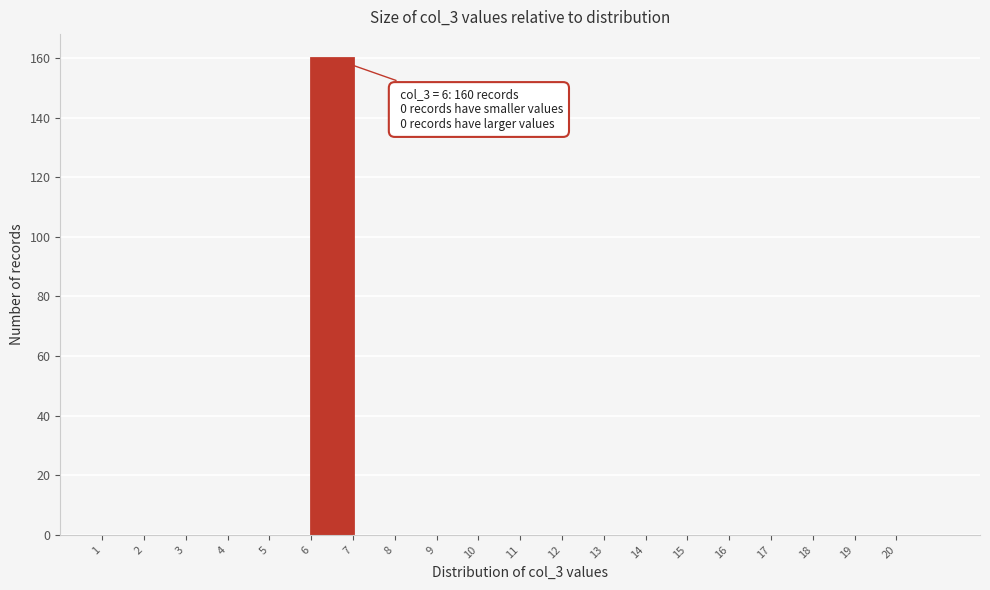

Over which range of the x-axis is the bar tallest?

6 to 7